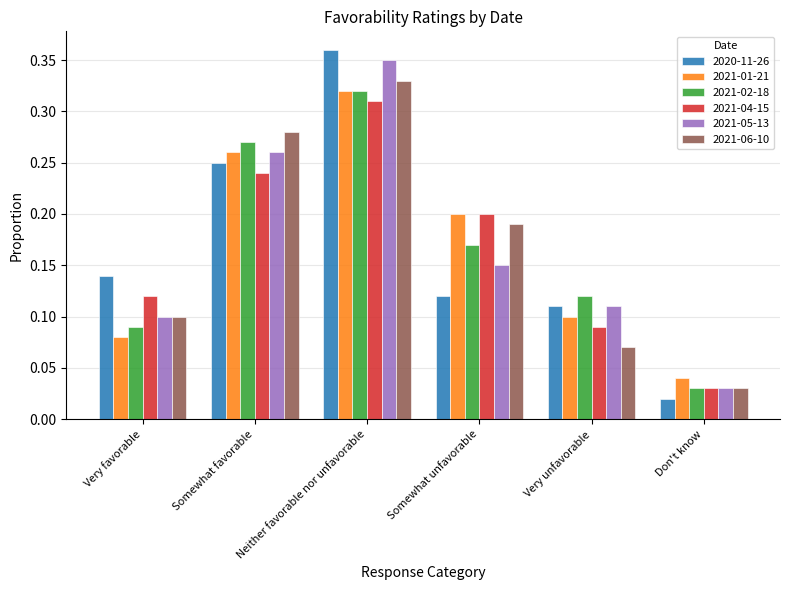

At how many categories does at least one series exceed 0?

6